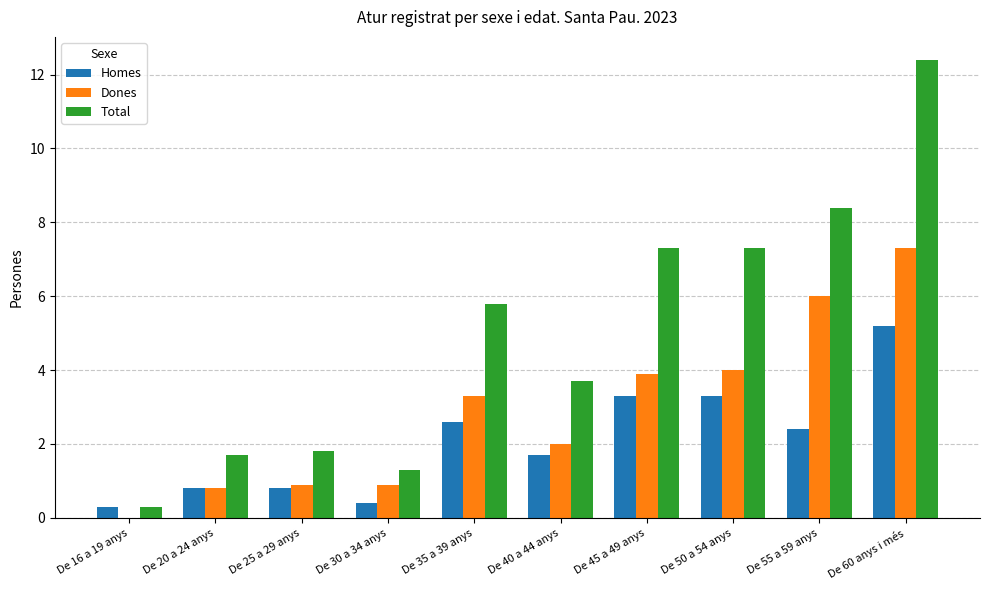

Is the value of Homes at De 45 a 49 anys greater than the value of Total at De 50 a 54 anys?

No